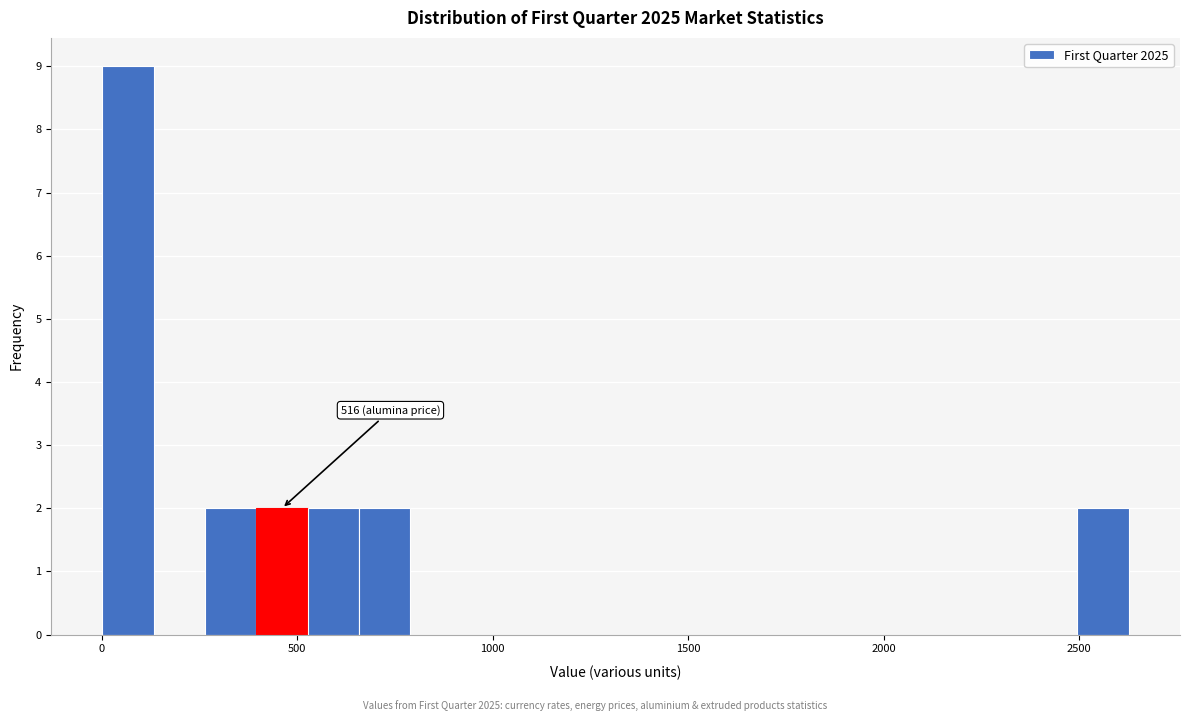

Read against the x-axis, roughly where is the centre of the tallest bar?

50